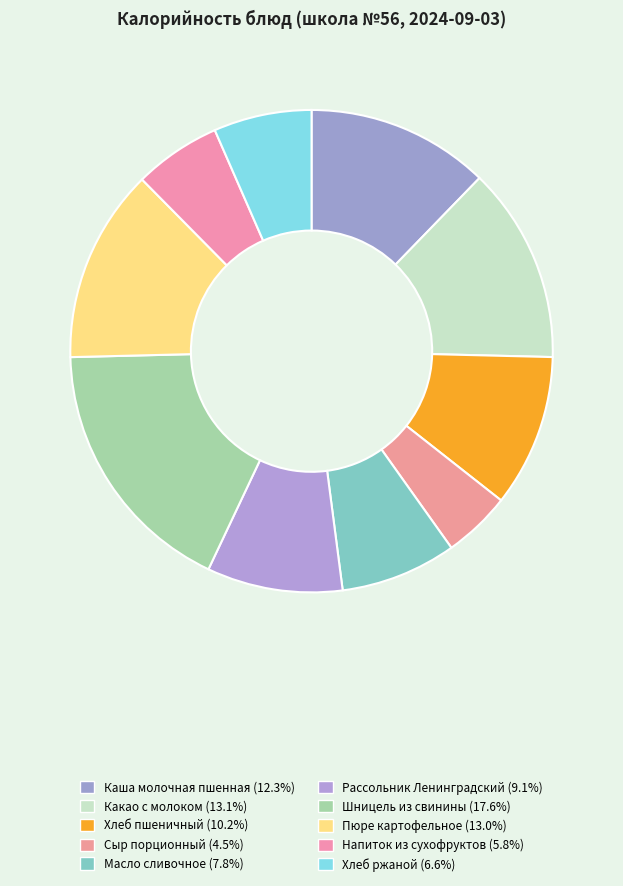

To the nearest percent, what portion does Рассольник Ленинградский represent?

9%